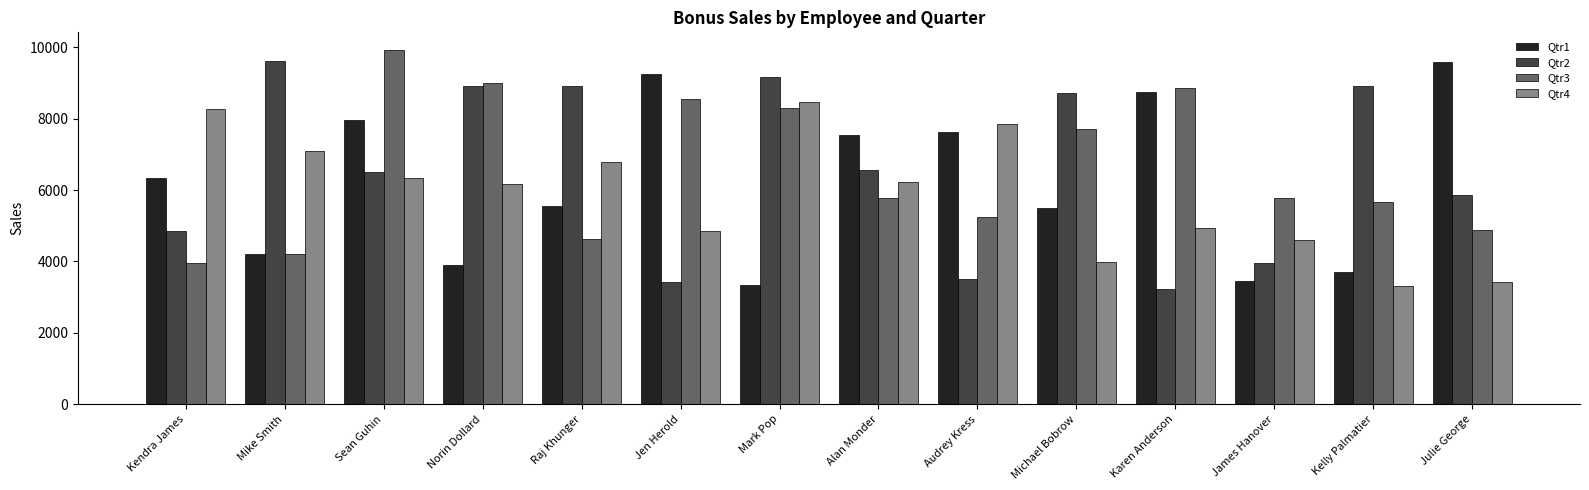

Does the chart contain stacked bars?

No